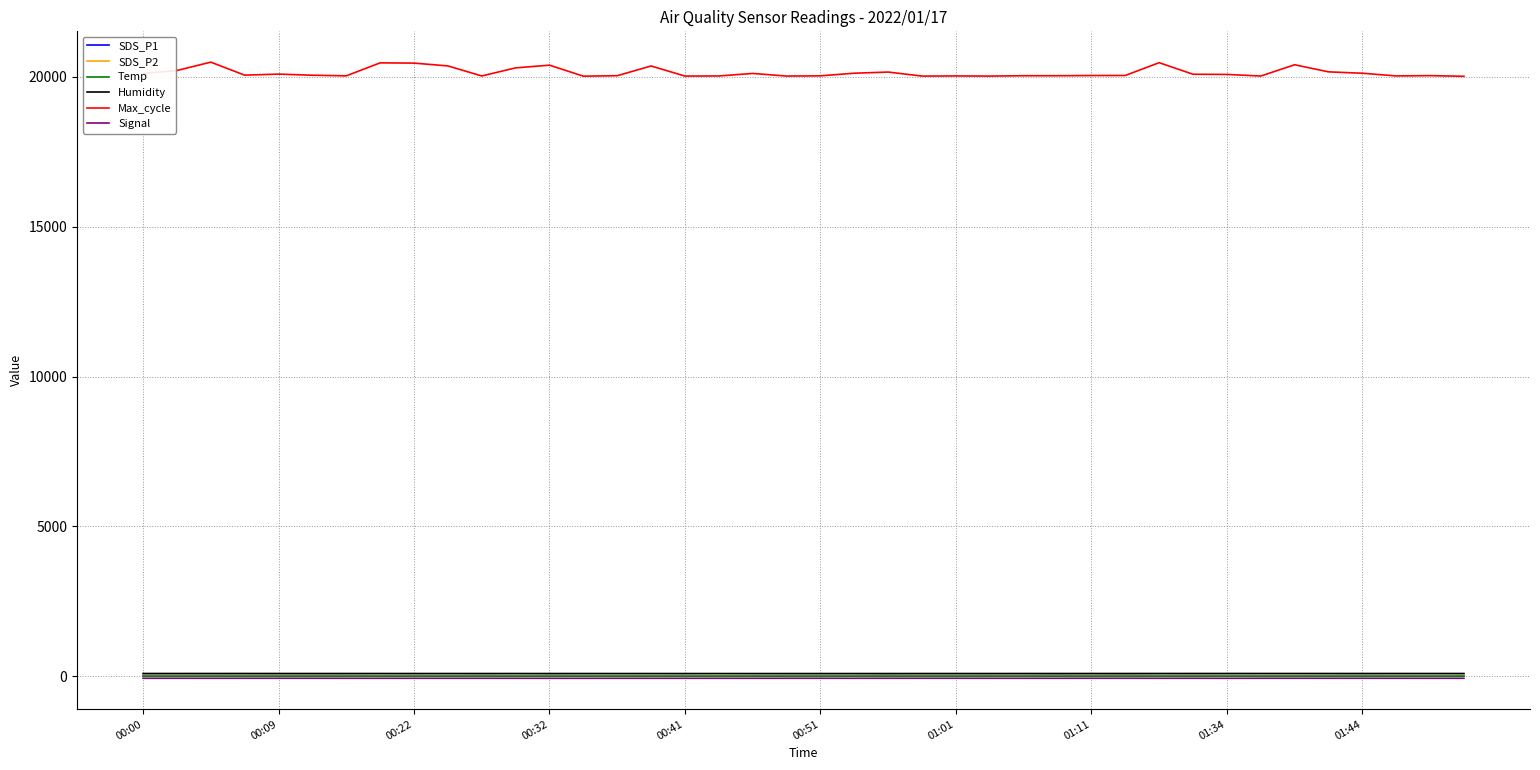

Which series has the largest total across all categories?

Max_cycle